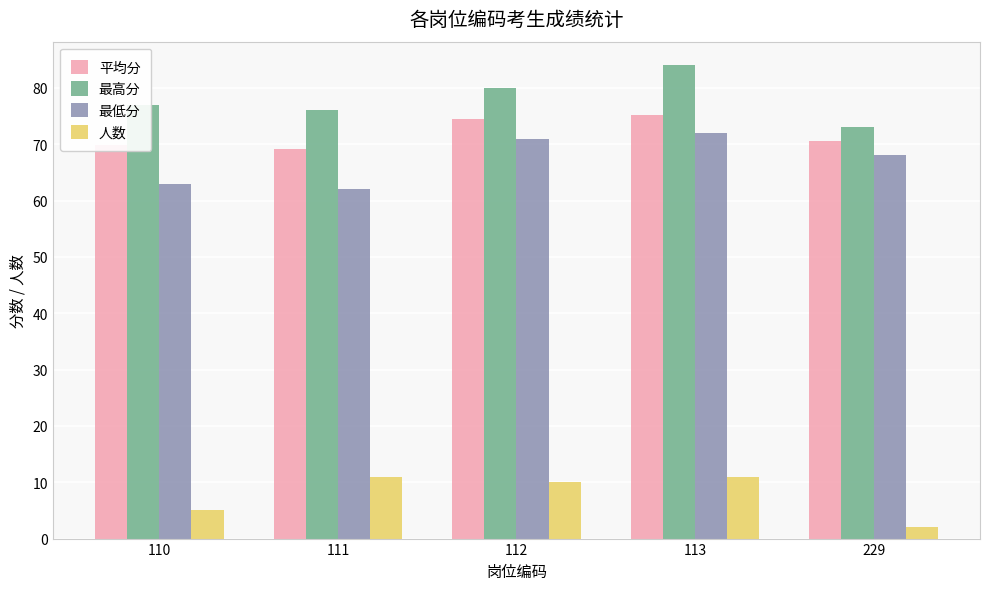

What is the spread (max minus min) of values at 111?

65.0